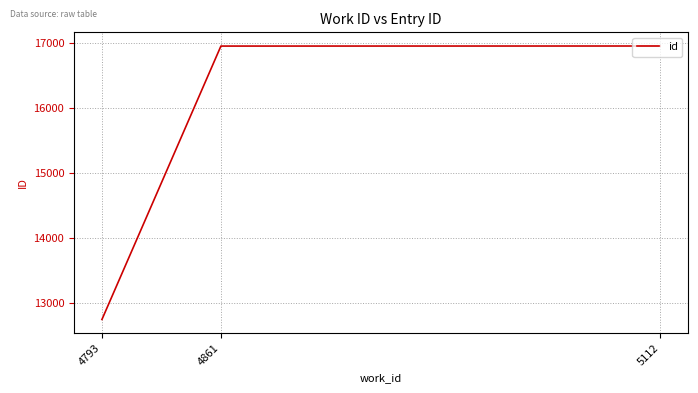

What is the sum of the values at 5112 and 4861?

33911